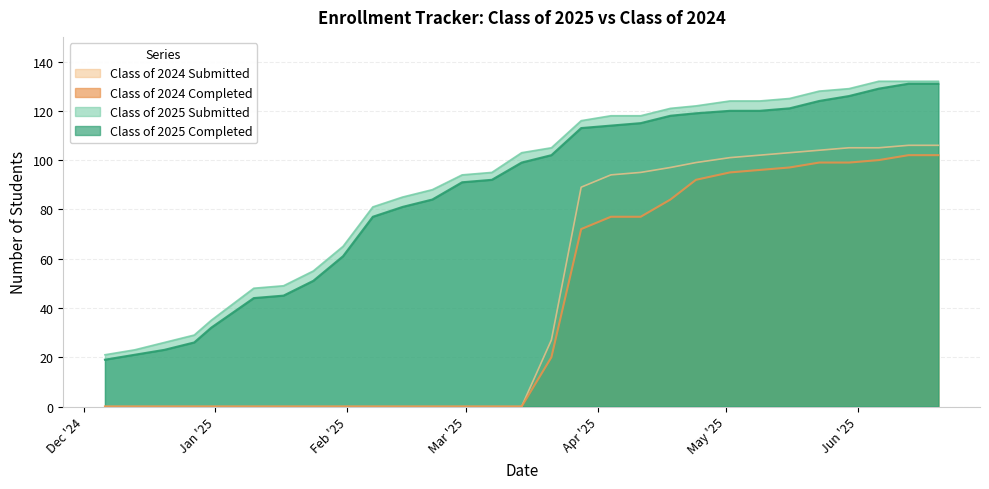

How many values in the Class of 2025 Completed series exceed 99?

14